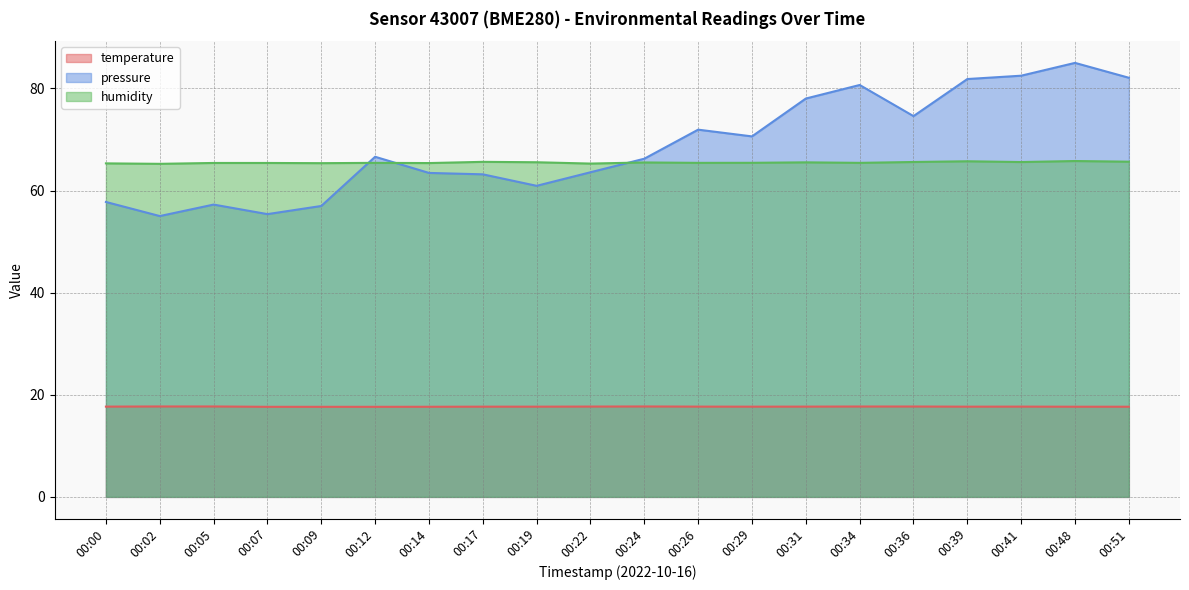

What is the greatest value displayed?

85.0